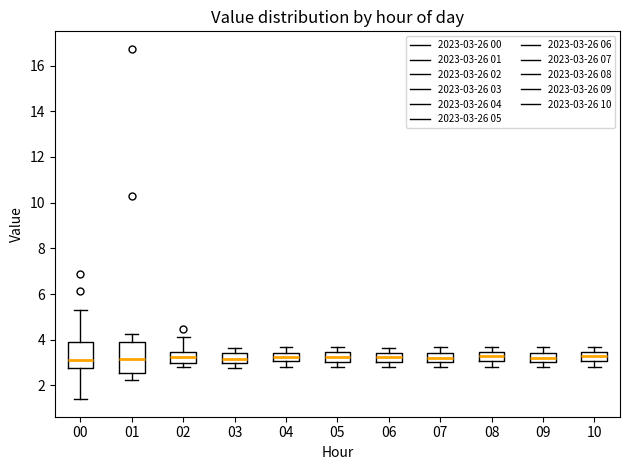

Reading left to right, read every box against the y-axis: the position of its median line, the range the box covers, and the ends of its whiskers. The values are not printed on the chart, so give them approximately, as read against the axis.

00: median 3.2, box 2.8 to 4.0, whiskers 1.4 to 5.4
01: median 3.2, box 2.6 to 3.8, whiskers 2.2 to 4.2
02: median 3.2, box 3.0 to 3.4, whiskers 2.8 to 4.2
03: median 3.2, box 3.0 to 3.4, whiskers 2.8 to 3.6
04: median 3.2, box 3.0 to 3.4, whiskers 2.8 to 3.6
05: median 3.2, box 3.0 to 3.4, whiskers 2.8 to 3.6
06: median 3.2, box 3.0 to 3.4, whiskers 2.8 to 3.6
07: median 3.2, box 3.0 to 3.4, whiskers 2.8 to 3.6
08: median 3.2, box 3.0 to 3.4, whiskers 2.8 to 3.6
09: median 3.2, box 3.0 to 3.4, whiskers 2.8 to 3.6
10: median 3.2, box 3.0 to 3.4, whiskers 2.8 to 3.6